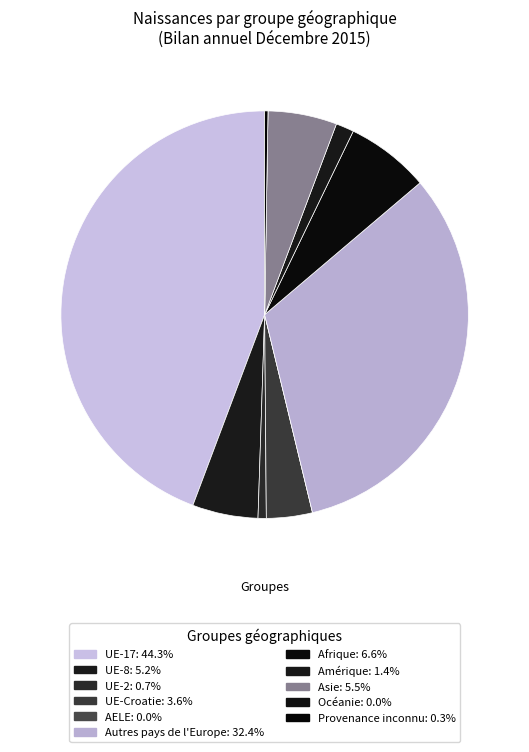

What is the smallest slice in the pie chart?

AELE